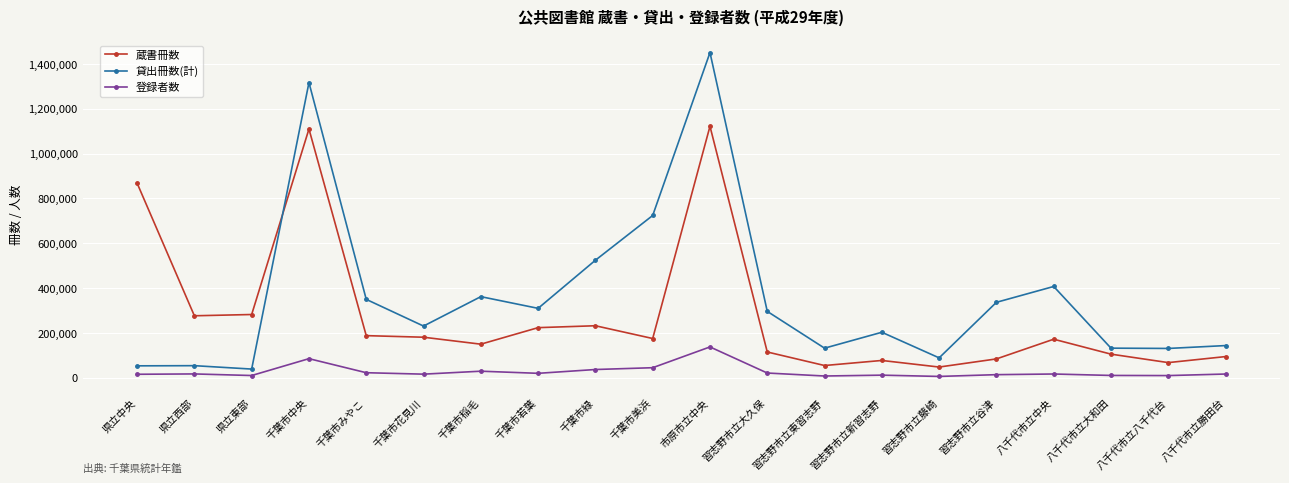

What is the minimum value for 貸出冊数(計)?

38099